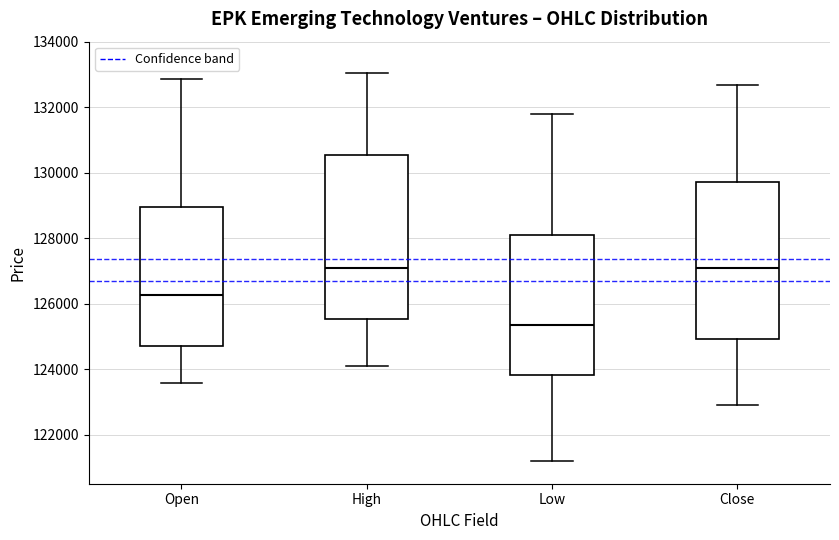

Which box's median line is the lowest?

Low